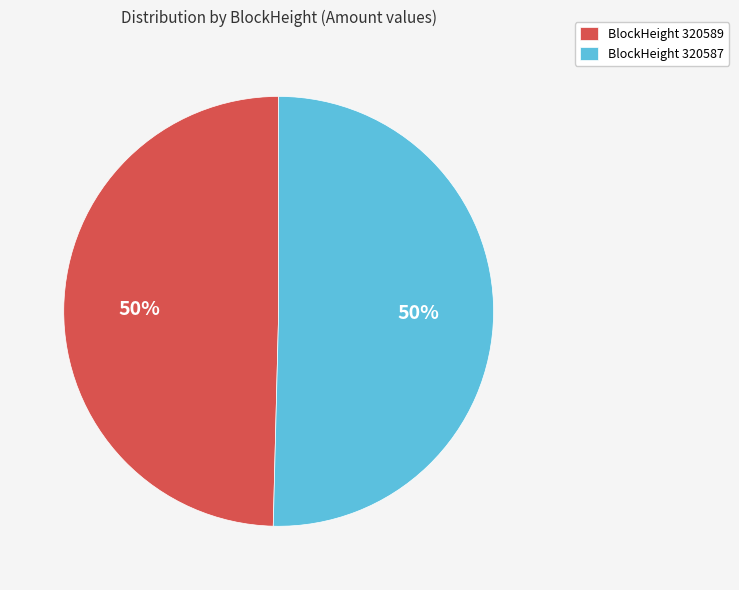

Is it true that BlockHeight 320587 is 56% of the pie?

False